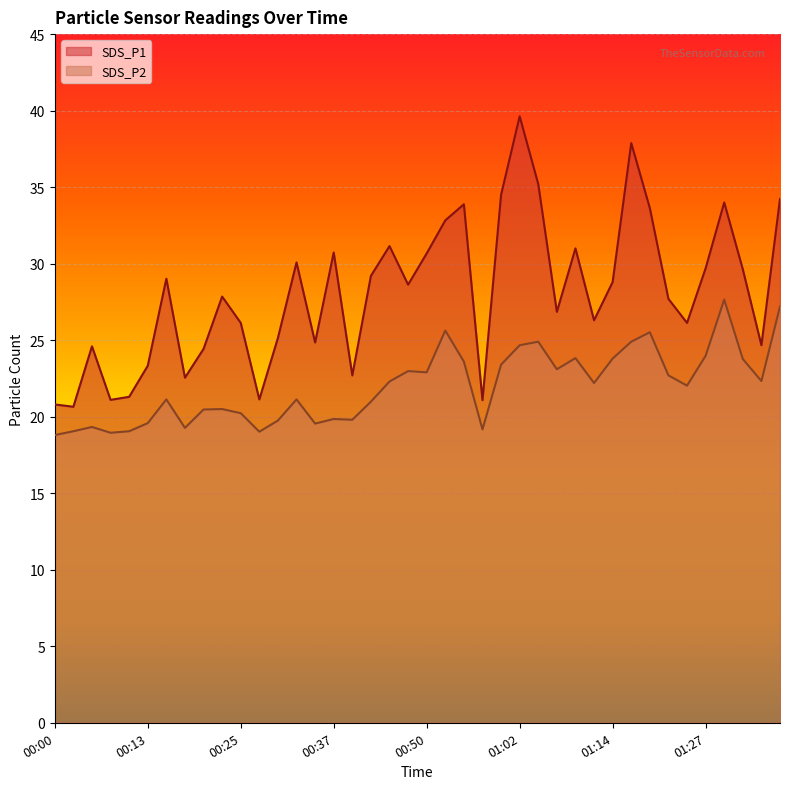

Rank the series at 00:37 from highest to lowest value.

SDS_P1, SDS_P2